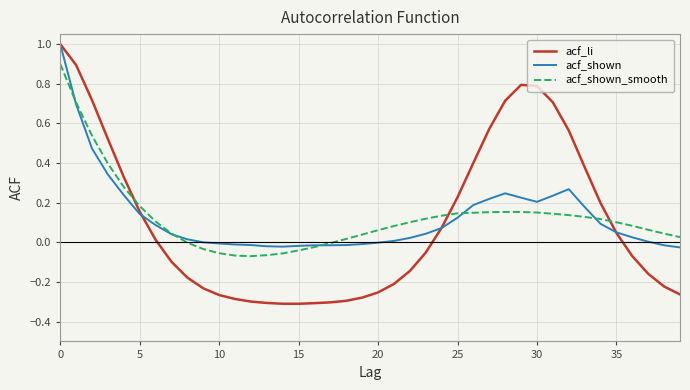

What is the greatest value displayed?

1.0